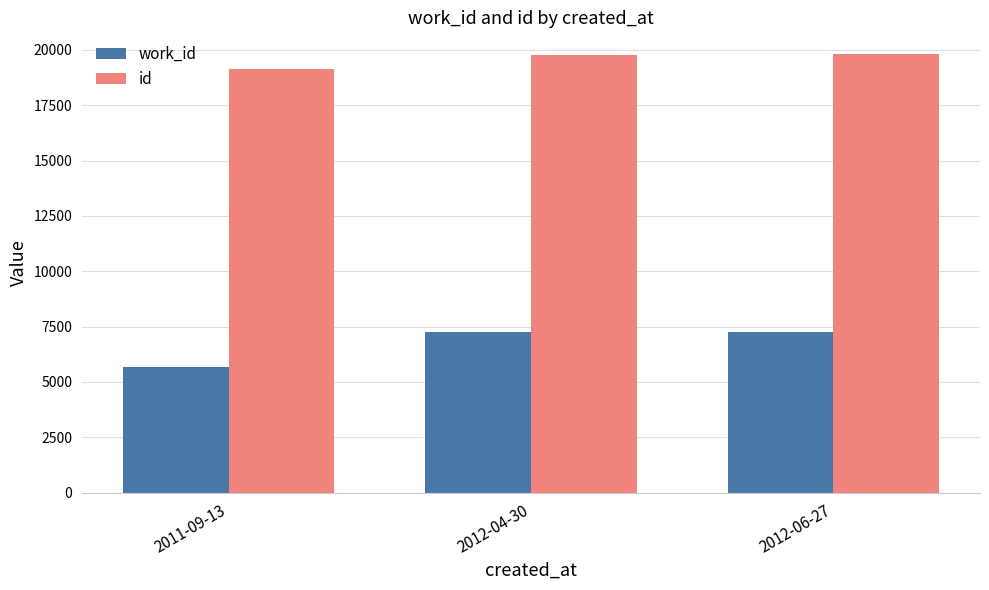

The value of work_id at 2012-04-30 is 4184. True or false?

False